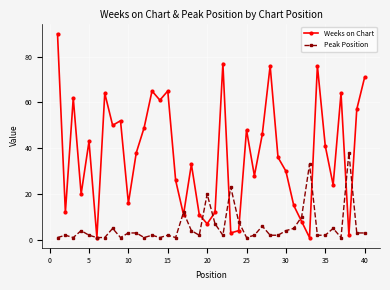

What is the maximum value shown in the chart?

90